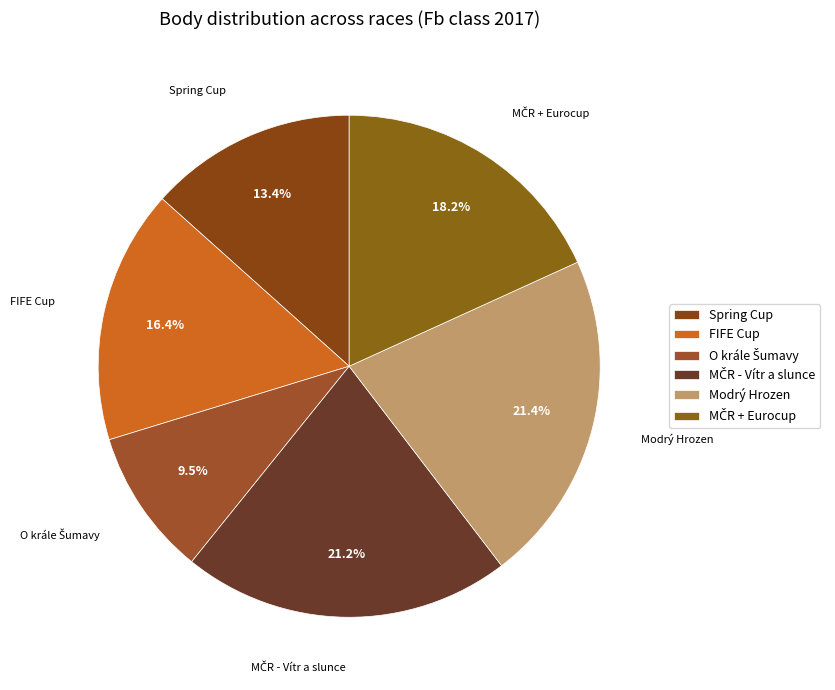

How many slices are in this pie chart?

6